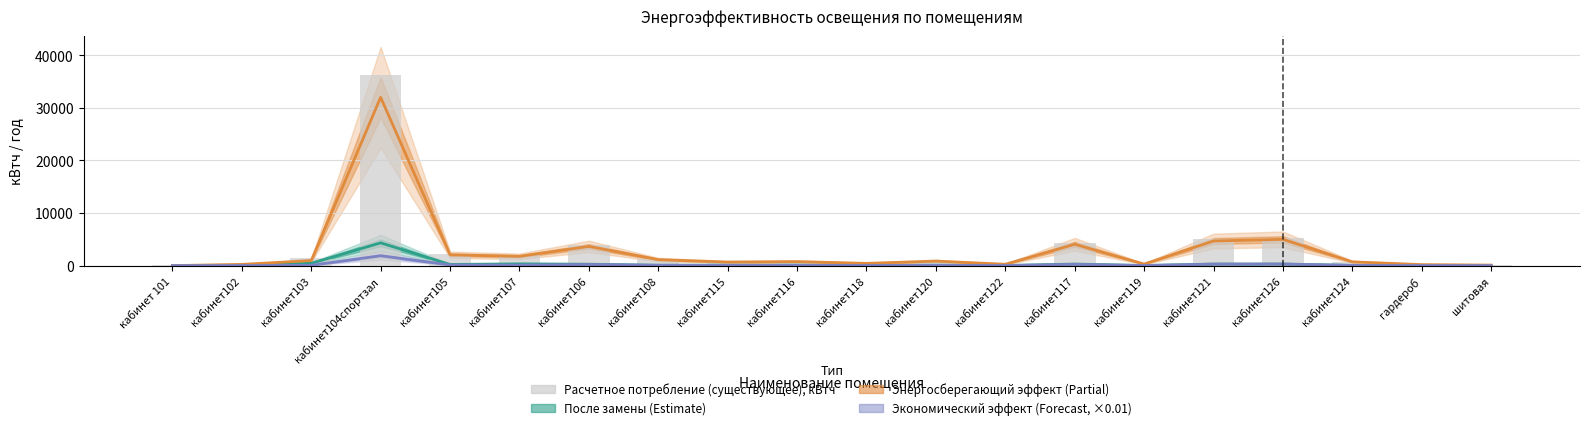

What is the difference between the highest and lowest values at кабинет122?

258.1